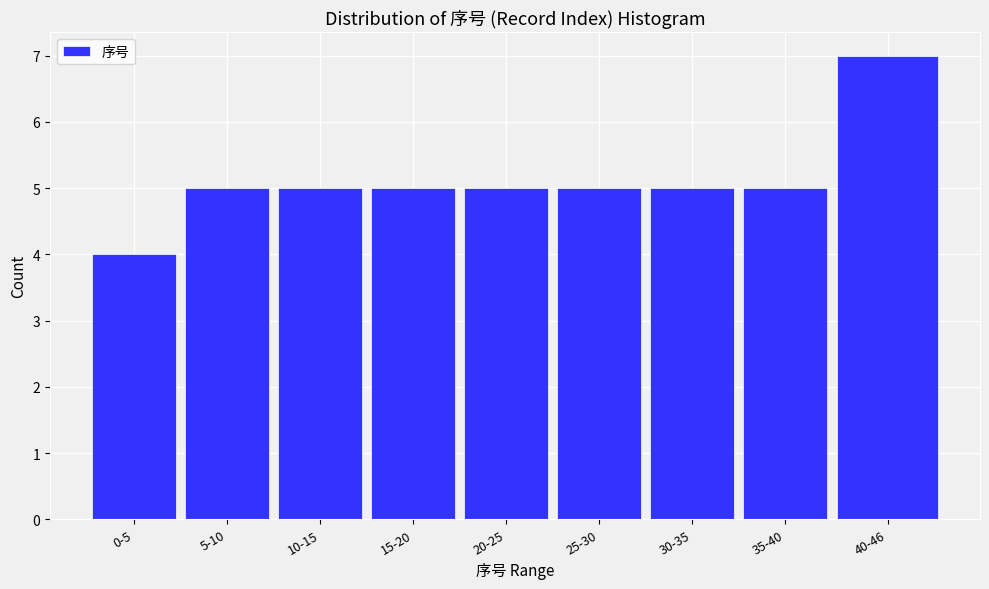

Reading left to right, extract all data points from this chart.

4	5	5	5	5	5	5	5	7